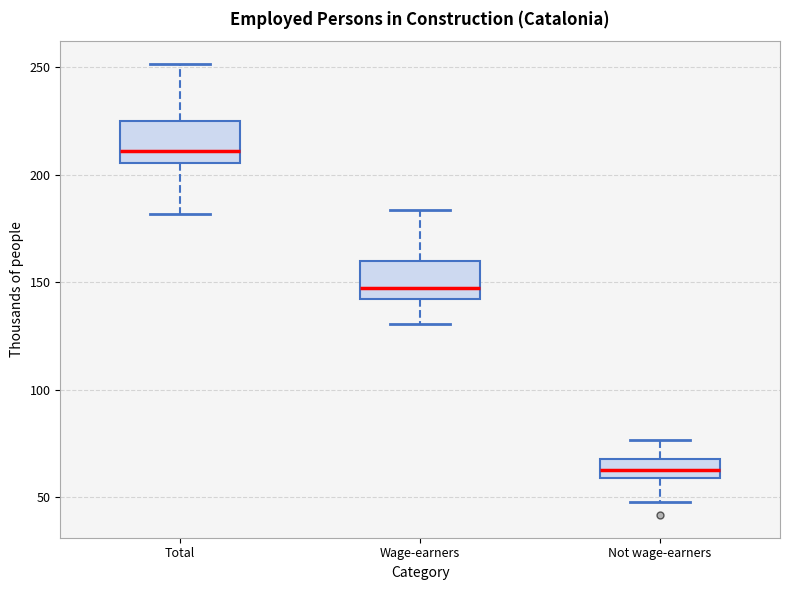

Reading left to right, transcribe this box plot: for each box, give where its median line is, the range the box spans, and where its two whiskers end, as read against the y-axis. The values are not printed on the chart, so give them approximately, as read against the axis.

Total: median 210, box 205 to 225, whiskers 180 to 250
Wage-earners: median 145, box 140 to 160, whiskers 130 to 185
Not wage-earners: median 60 (inside the box), box 60 to 70, whiskers 50 to 75